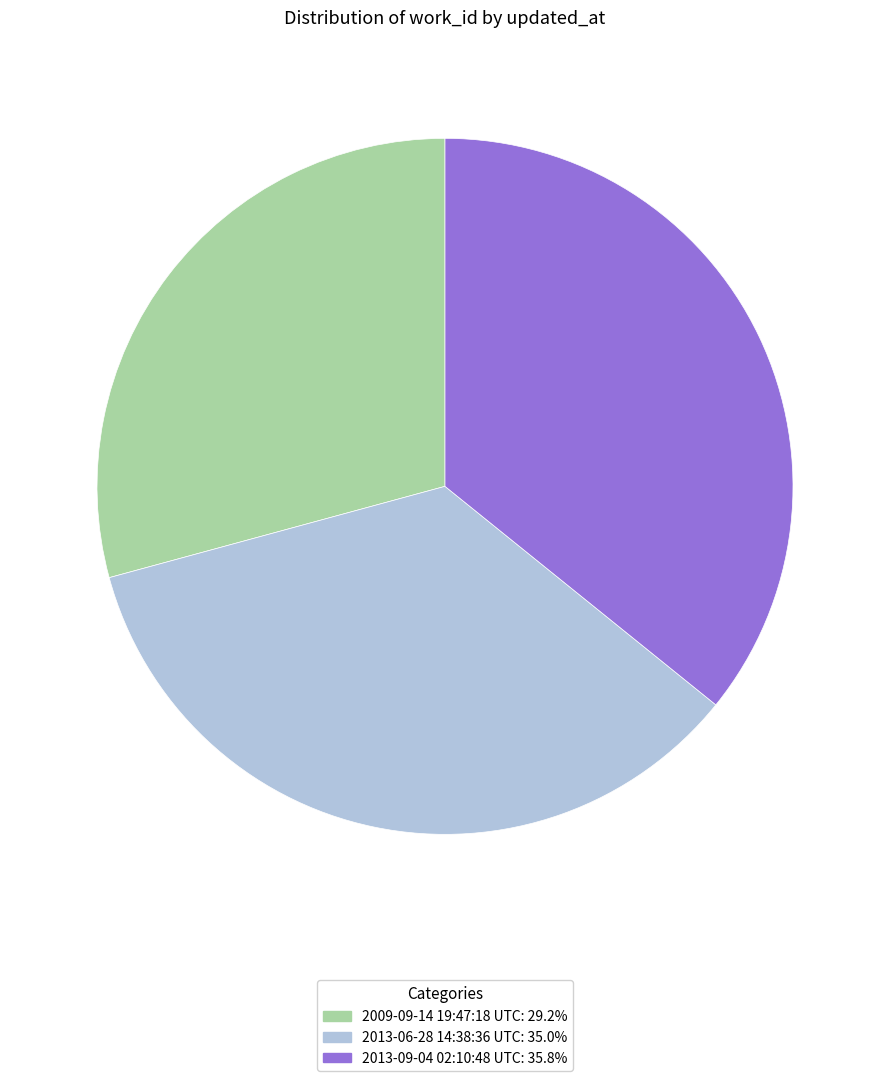

Which slice is the smallest?

2009-09-14 19:47:18 UTC